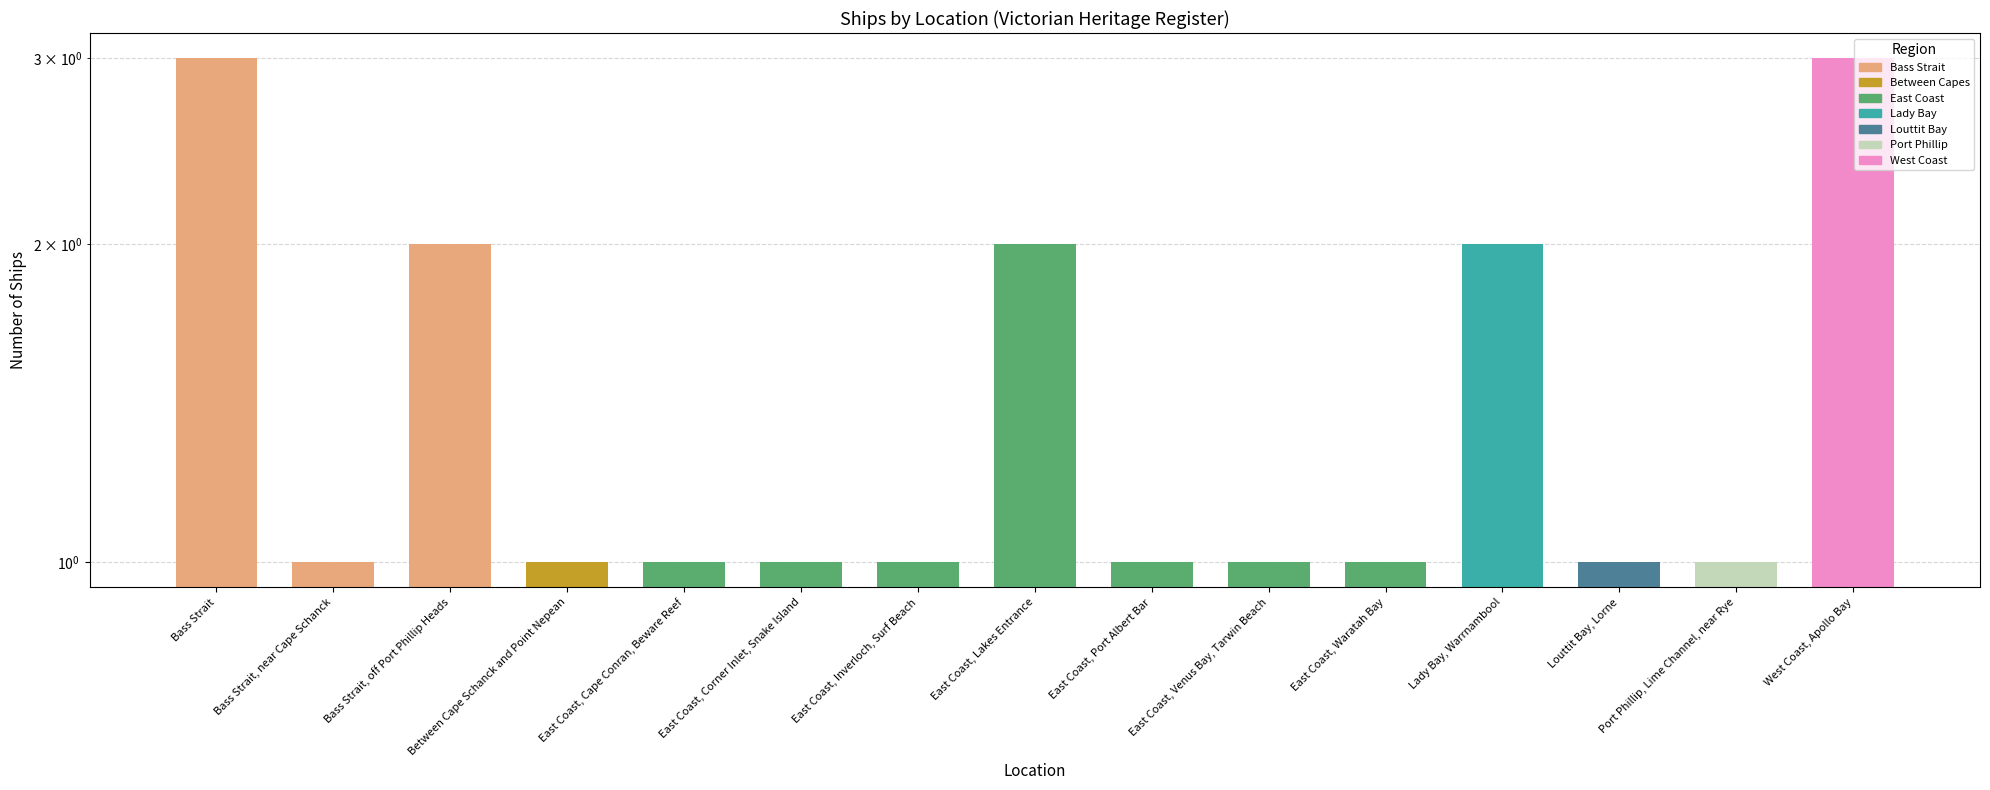

Reading left to right, list all the values displayed in this chart.

Bass Strait=3	Bass Strait, near Cape Schanck=1	Bass Strait, off Port Phillip Heads=2	Between Cape Schanck and Point Nepean=1	East Coast, Cape Conran, Beware Reef=1	East Coast, Corner Inlet, Snake Island=1	East Coast, Inverloch, Surf Beach=1	East Coast, Lakes Entrance=2	East Coast, Port Albert Bar=1	East Coast, Venus Bay, Tarwin Beach=1	East Coast, Waratah Bay=1	Lady Bay, Warrnambool=2	Louttit Bay, Lorne=1	Port Phillip, Lime Channel, near Rye=1	West Coast, Apollo Bay=3